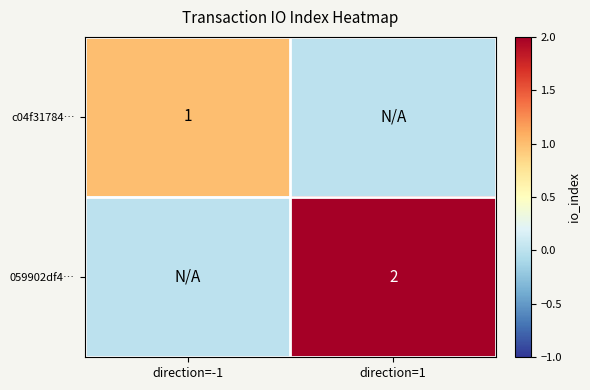

The value of c04f31784… at direction=-1 is 0. True or false?

False